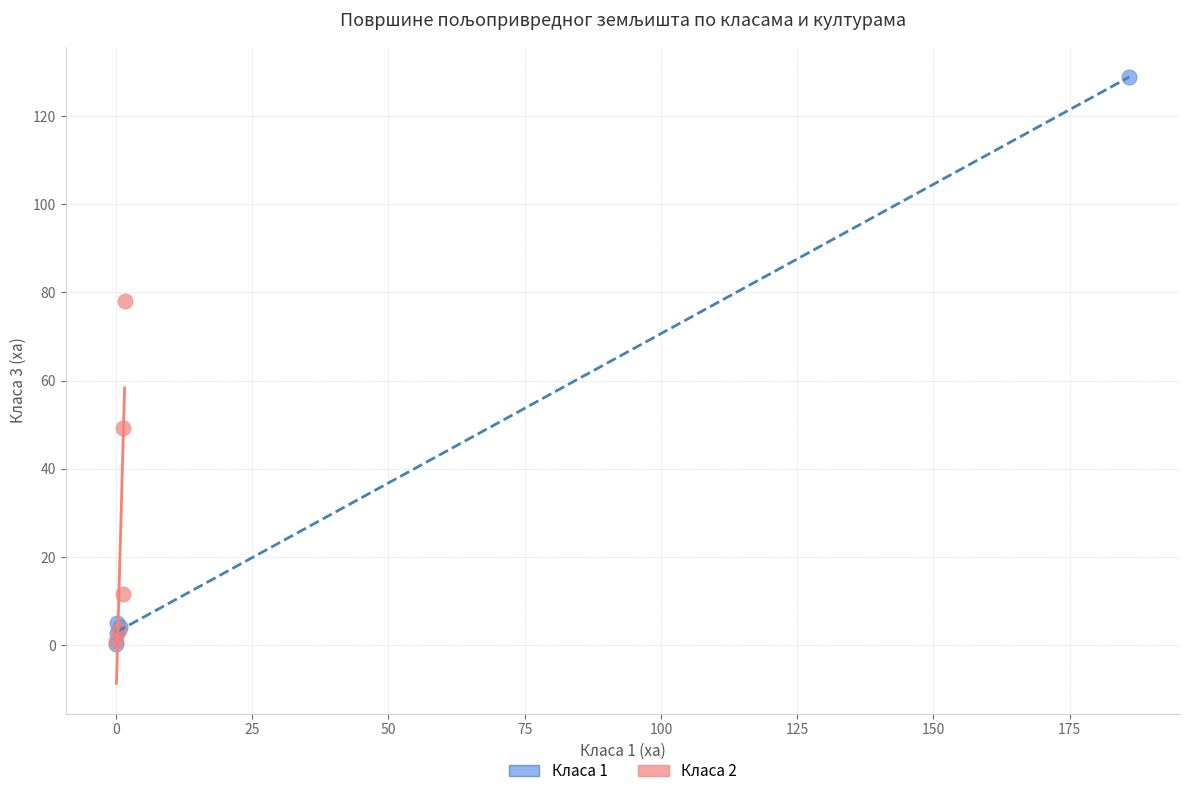

Which series has the widest spread of Y values?

Класа 1